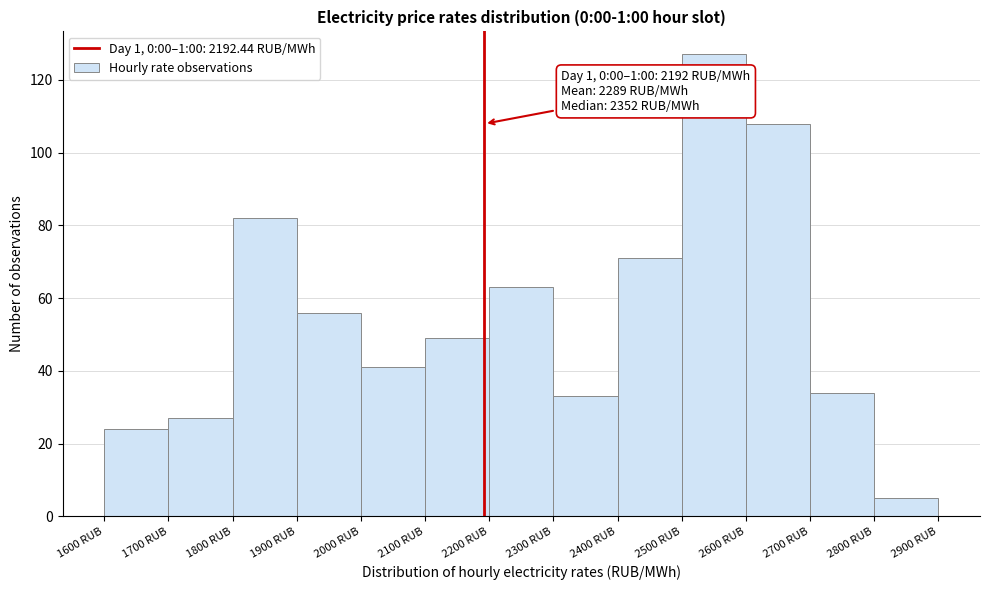

Which range on the x-axis has the tallest bar?

2500 to 2600